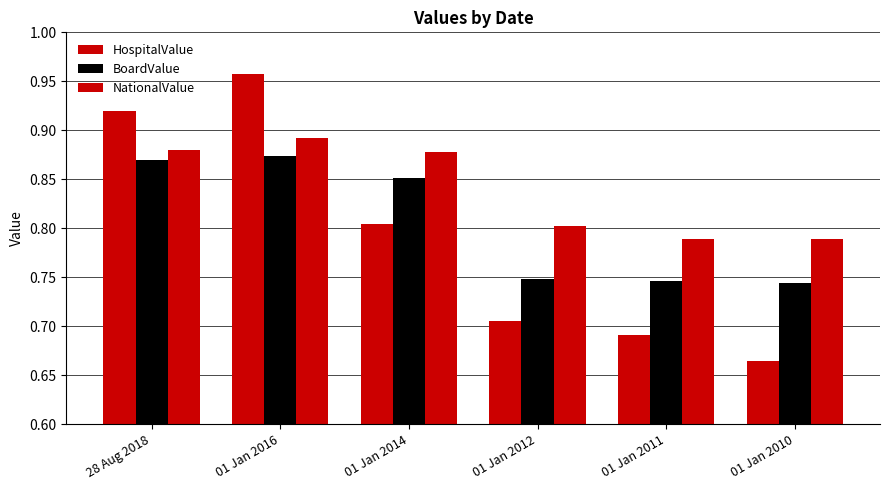

At which category is the sum across all series the highest?

01 Jan 2016